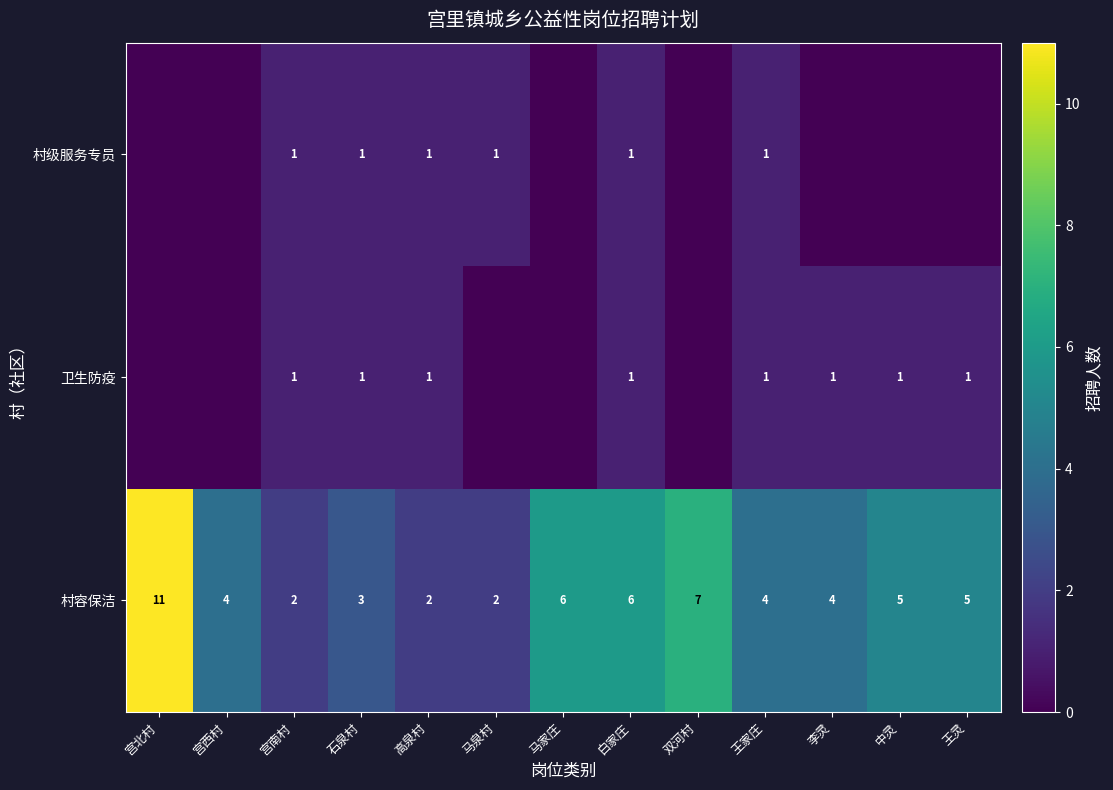

What is the sum of all 村容保洁 values?

61